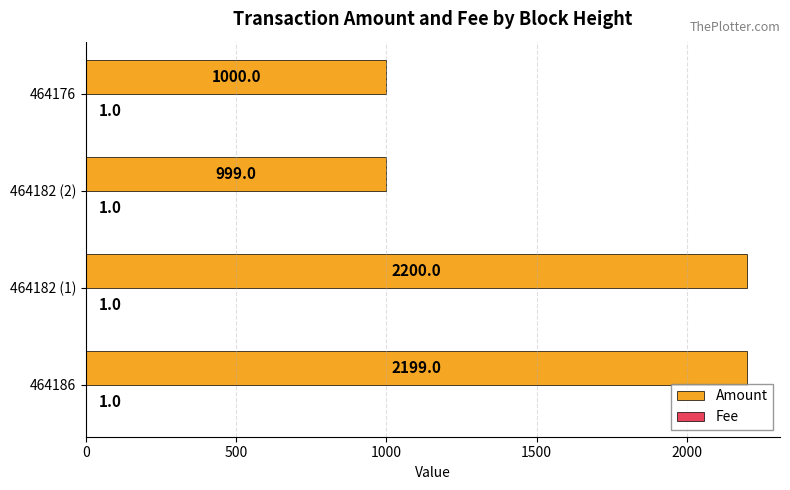

At which category is the sum across all series the highest?

464182 (1)